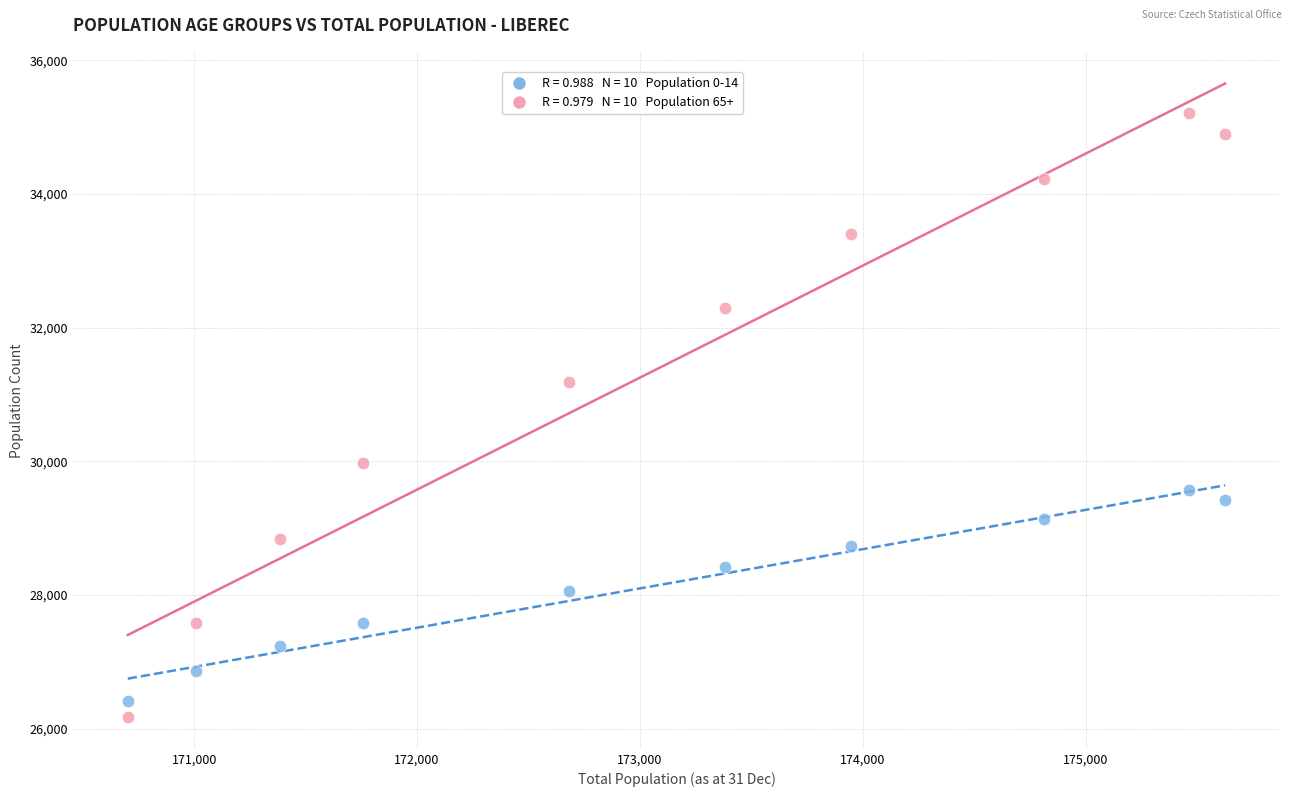

Across all data points, what is the range of Y values (max minus min)?

9038